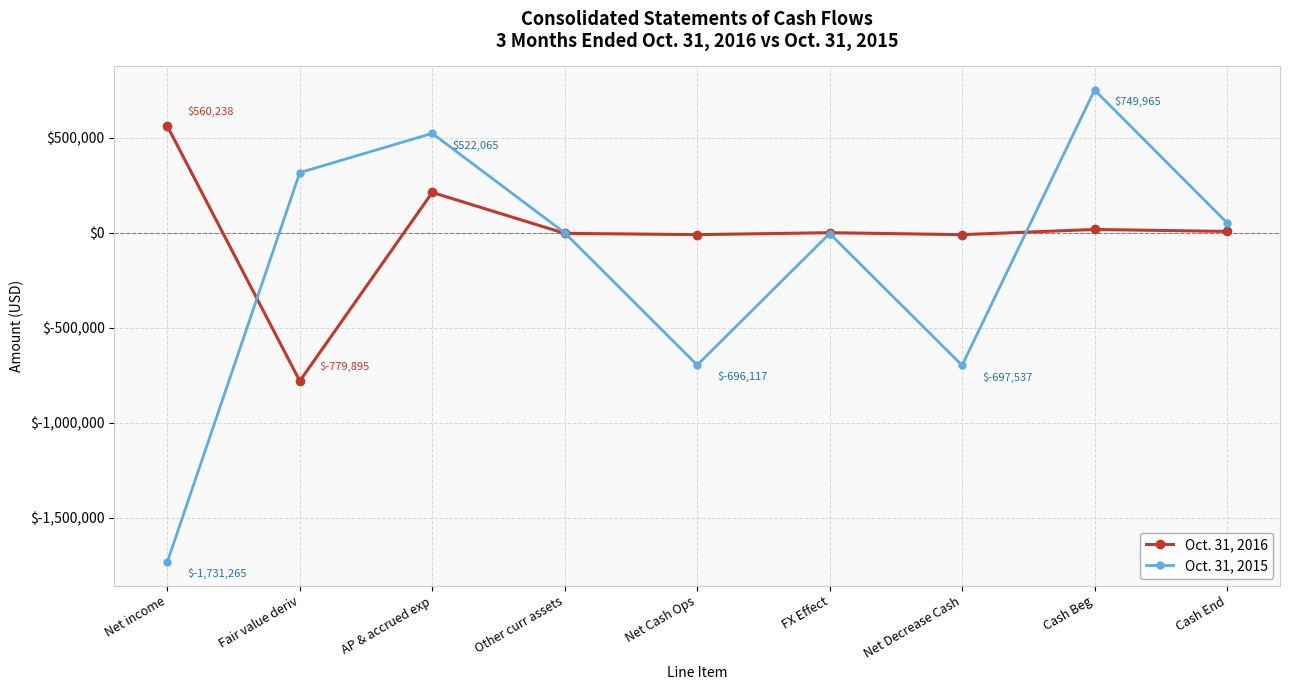

Where does the Oct. 31, 2016 series first go above -73?

Net income